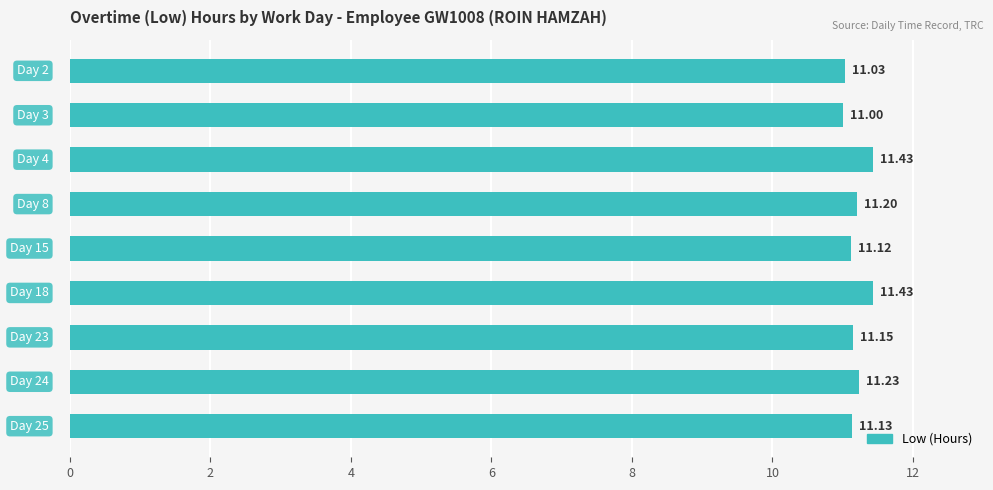

Count the number of values greater than 11.

8